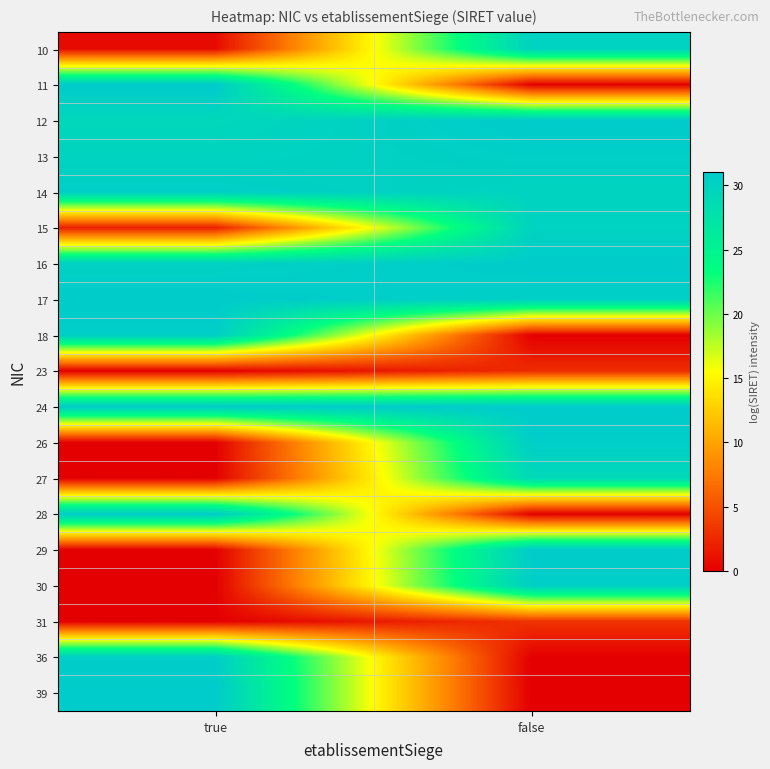

Rank the series by their maximum value, from lowest to highest.

23, 31, 27, 15, 10, 13, 30, 14, 18, 26, 36, 16, 28, 29, 17, 39, 12, 24, 11